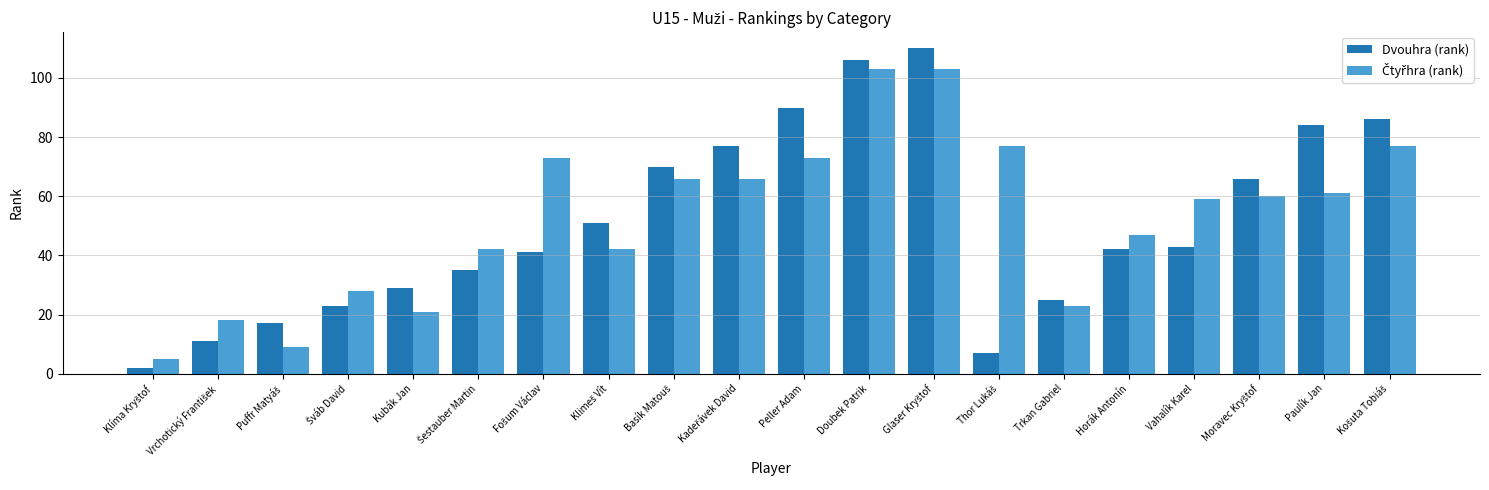

How many bars are there in total?

40